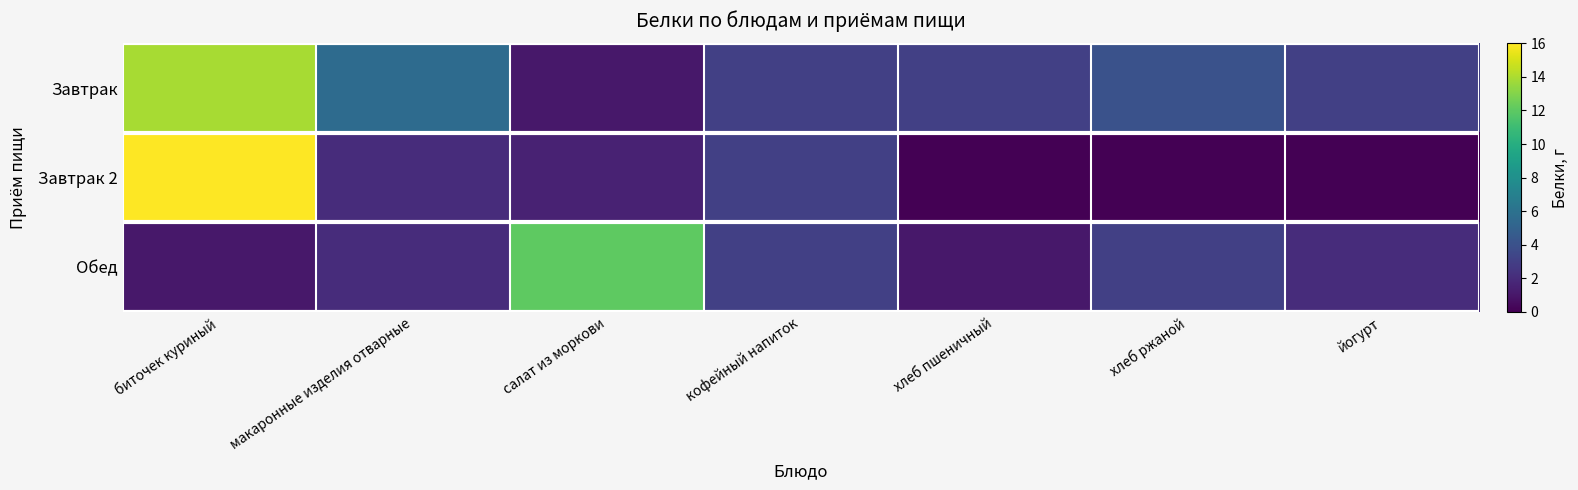

Which series has the largest total across all categories?

Завтрак